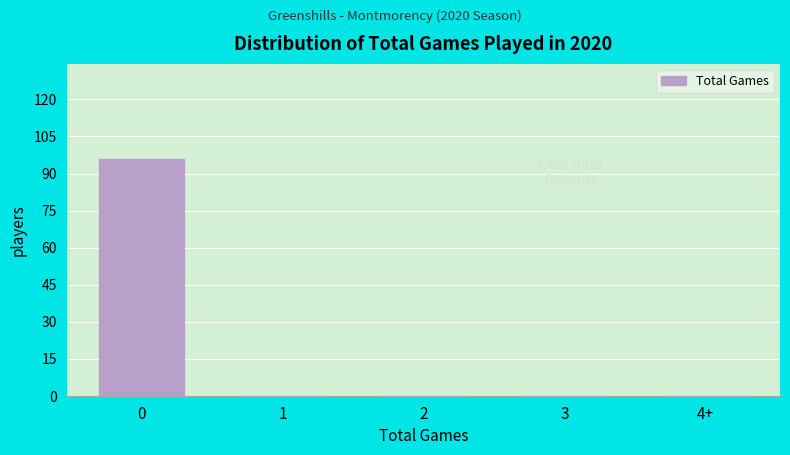

Reading right to left, transcribe all the data shown in this chart.

4+=0	3=0	2=0	1=0	0=96